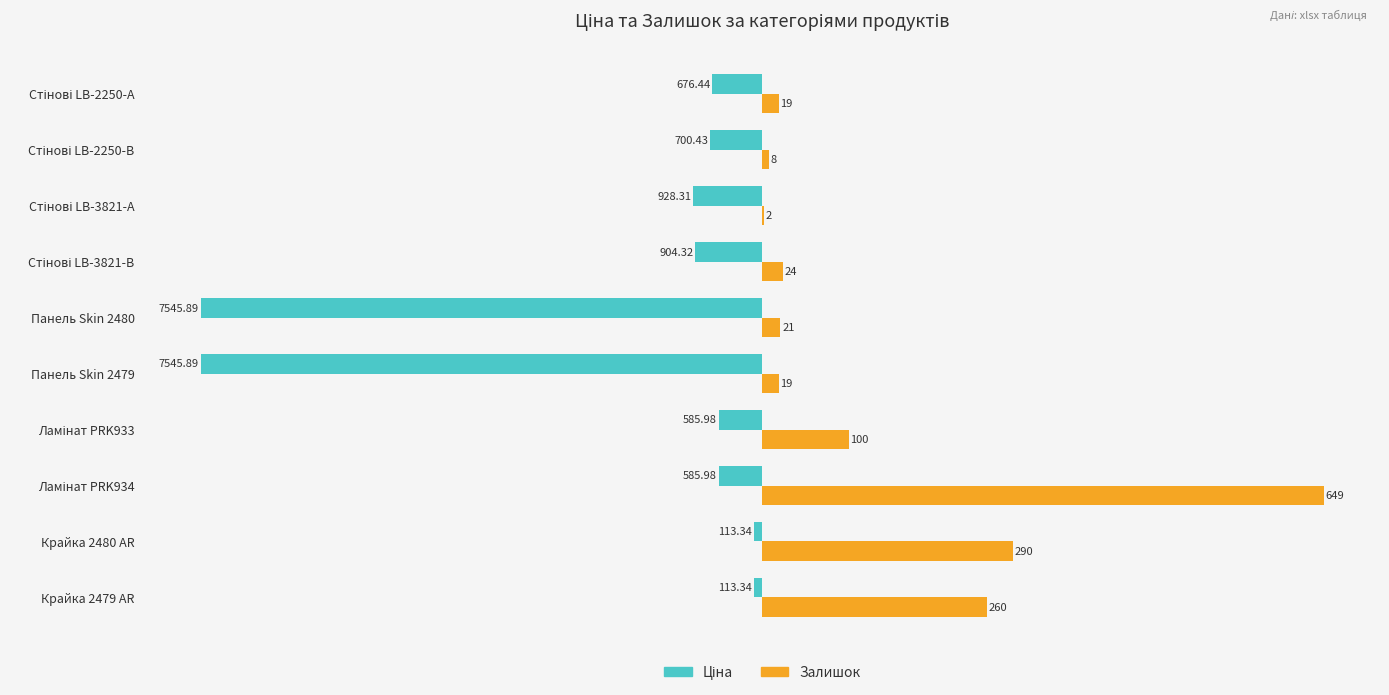

Which series has the largest total across all categories?

Залишок